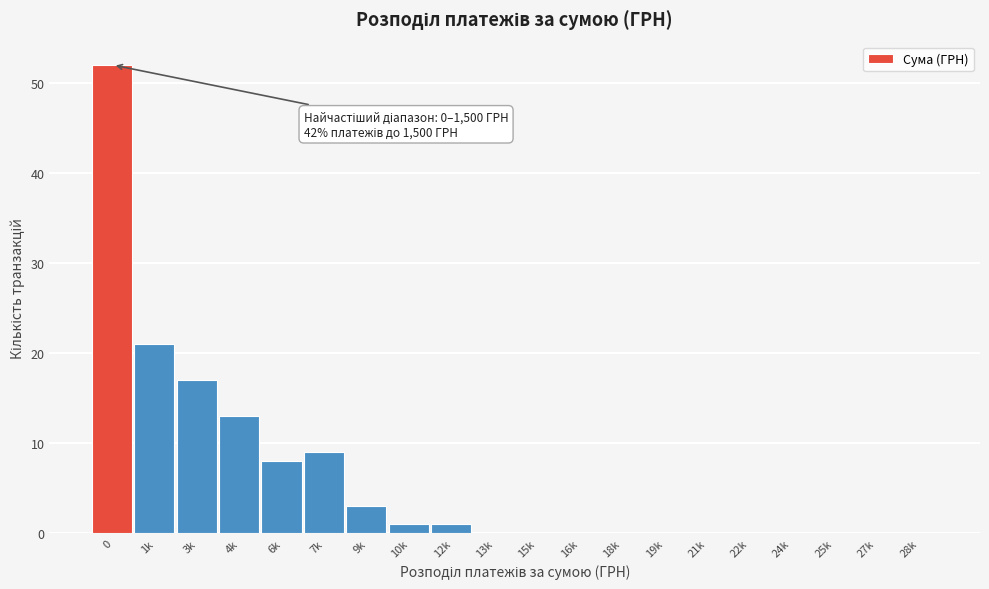

Reading left to right, extract all data points from this chart.

0=52	1k=21	3k=17	4k=13	6k=8	7k=9	9k=3	10k=1	12k=1	13k=0	15k=0	16k=0	18k=0	19k=0	21k=0	22k=0	24k=0	25k=0	27k=0	28k=0